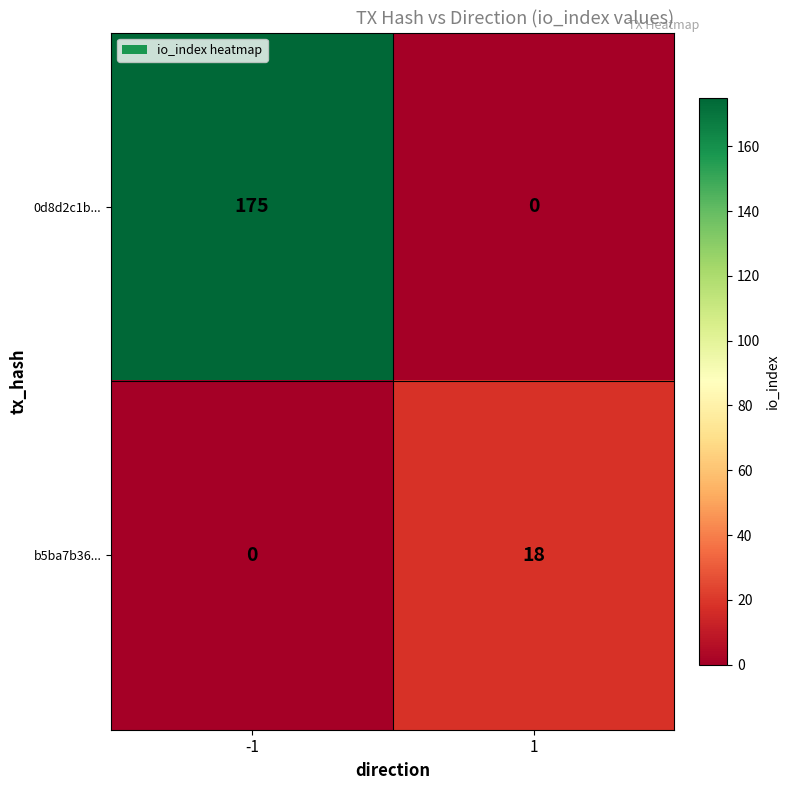

Is it true that b5ba7b36... equals 18 at 1?

True